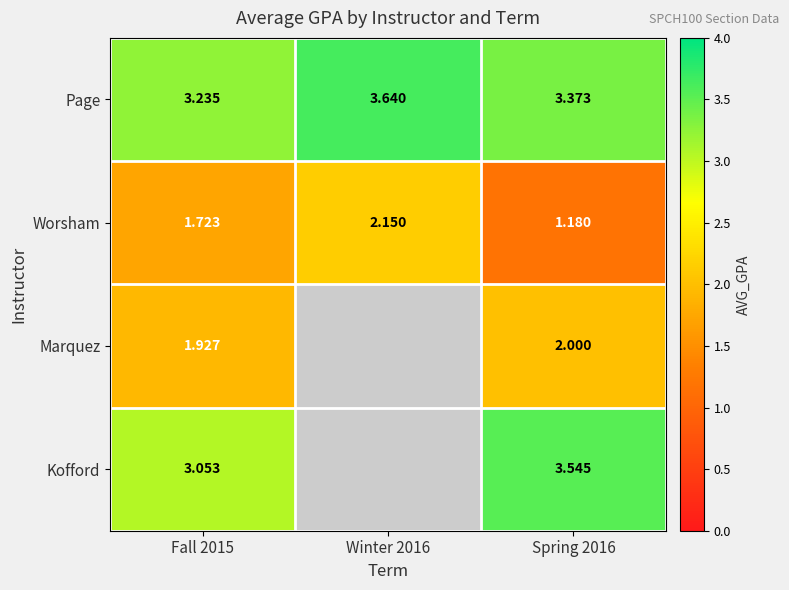

What is the total value across all series at Fall 2015?

9.9